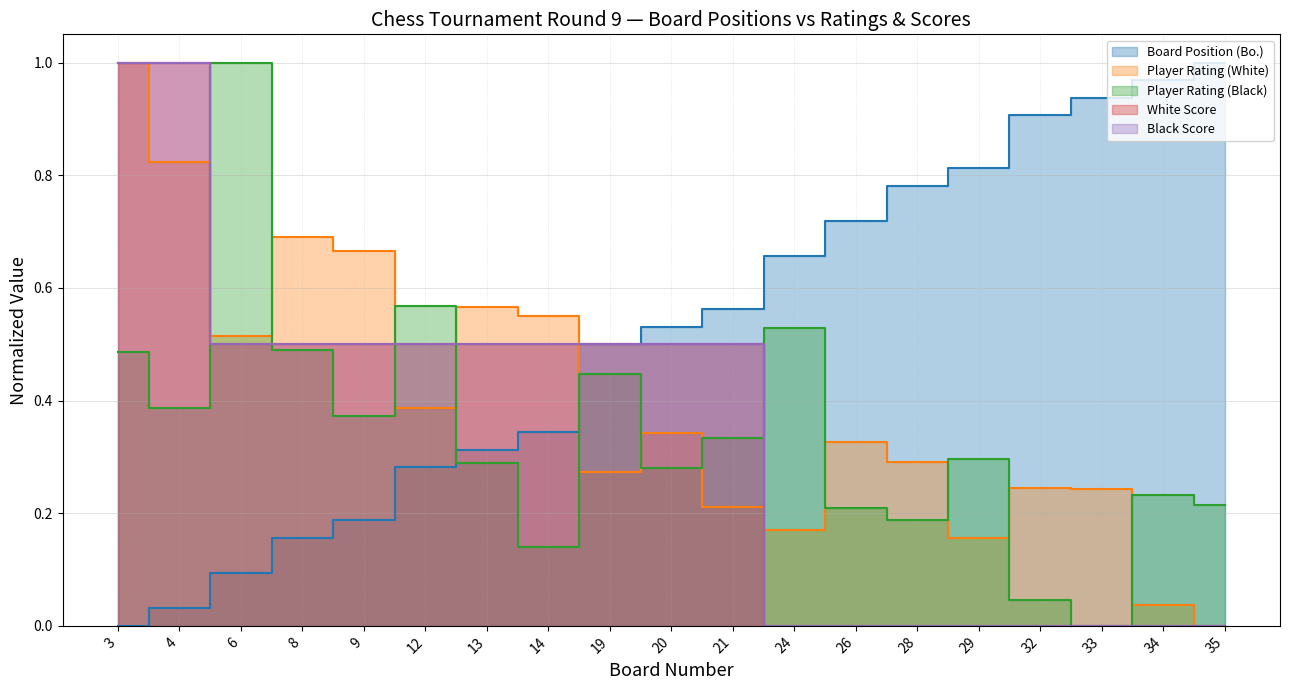

What are all the series names shown in the legend?

Board Position (Bo.), Player Rating (White), Player Rating (Black), White Score, Black Score